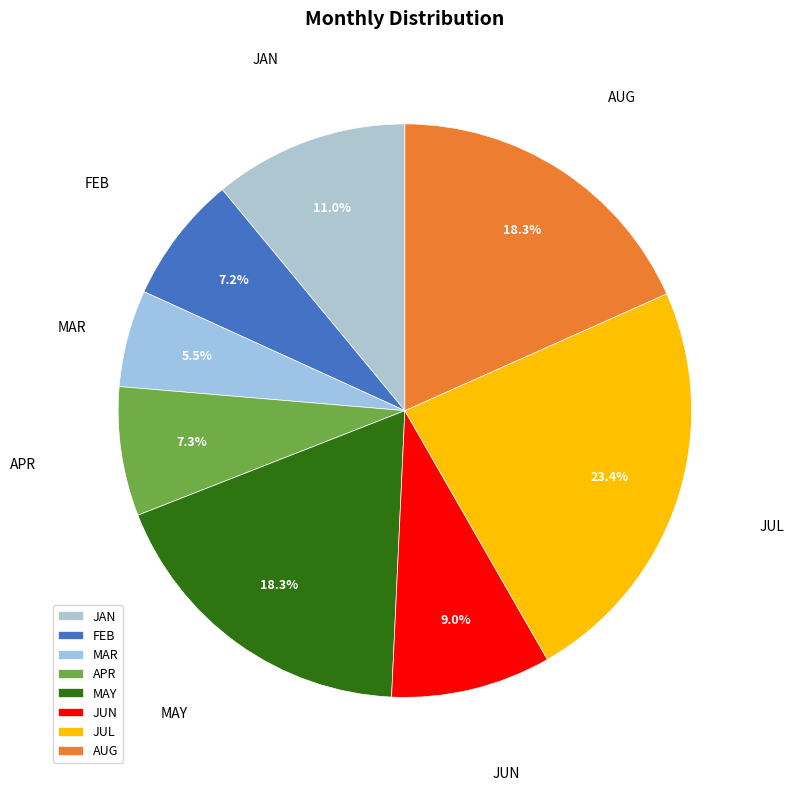

True or false: JUL accounts for 23% of the total.

True